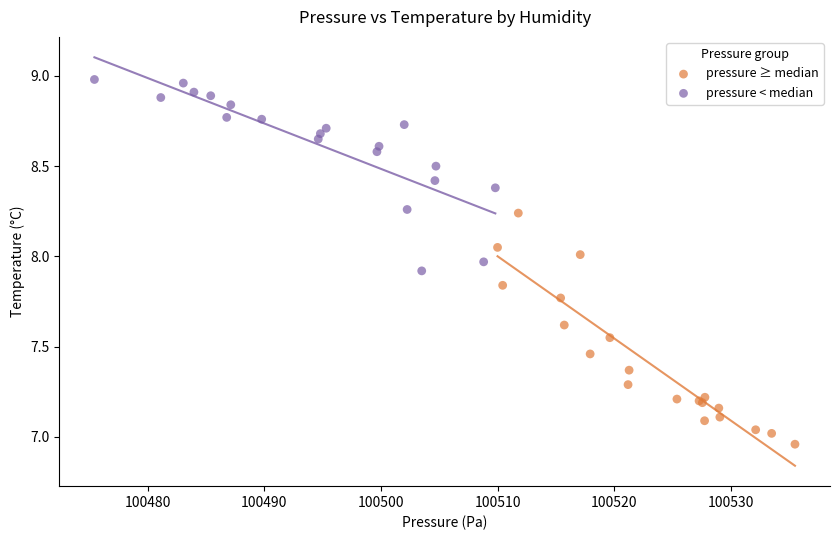

Which series has the widest spread of Y values?

pressure ≥ median